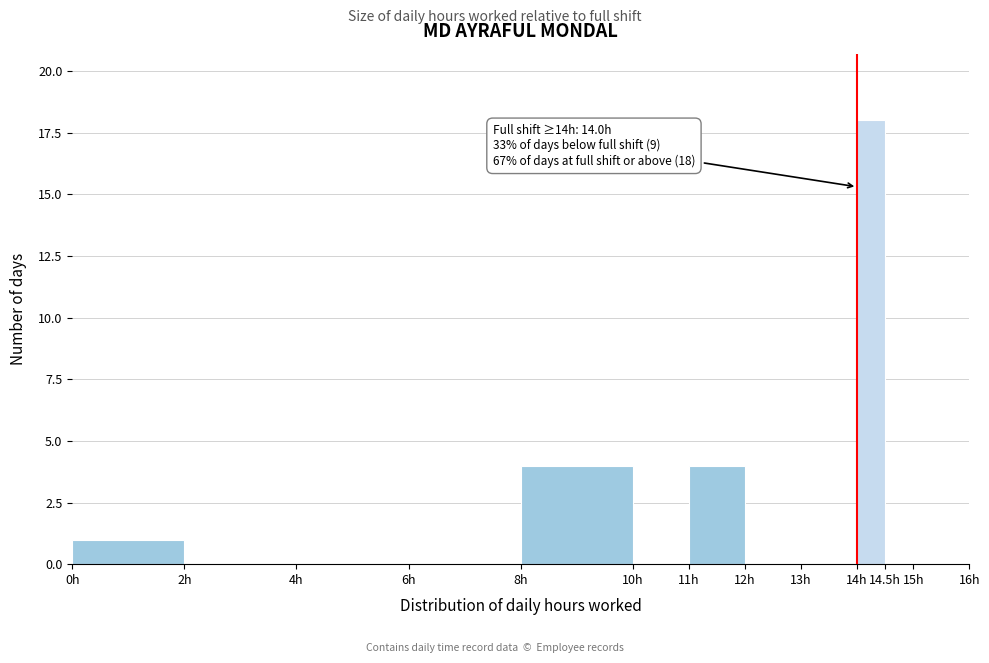

Which range on the x-axis has the tallest bar?

14.0 to 14.5